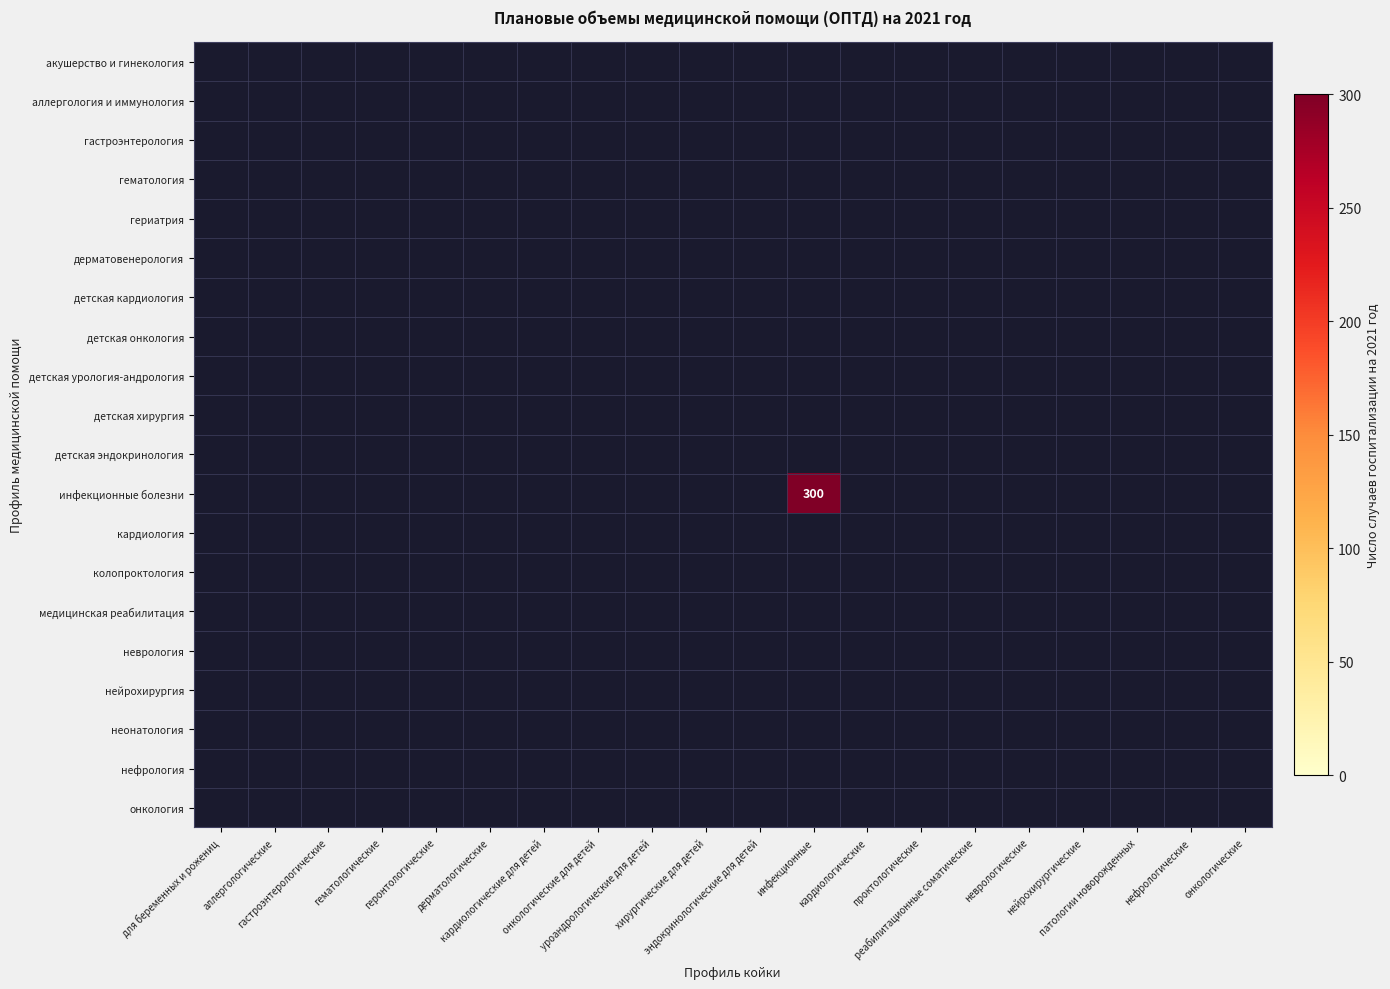

List the labels in order of гериатрия value, smallest first.

для беременных и рожениц, аллергологические, гастроэнтерологические, гематологические, геронтологические, дерматологические, кардиологические для детей, онкологические для детей, уроандрологические для детей, хирургические для детей, эндокринологические для детей, инфекционные, кардиологические, проктологические, реабилитационные соматические, неврологические, нейрохирургические, патологии новорожденных, нефрологические, онкологические